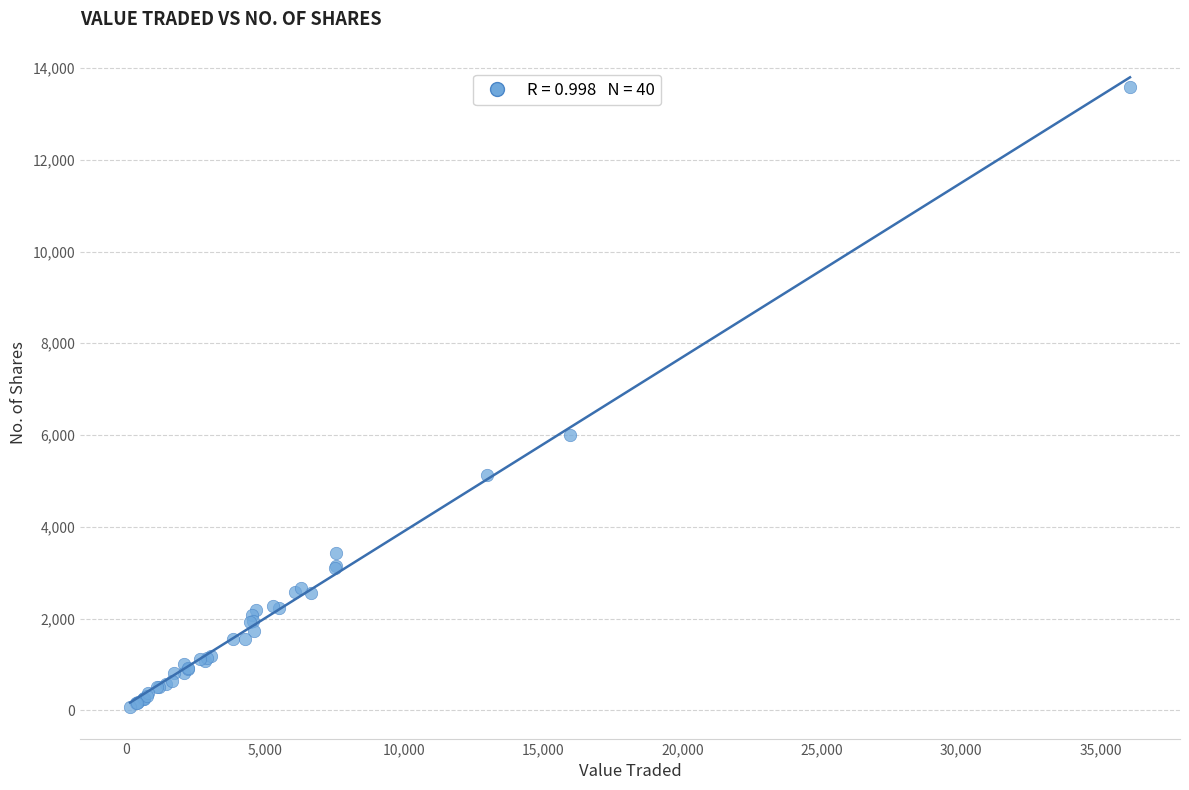

What Y value in the scatter plot is closest to 6832?

6005